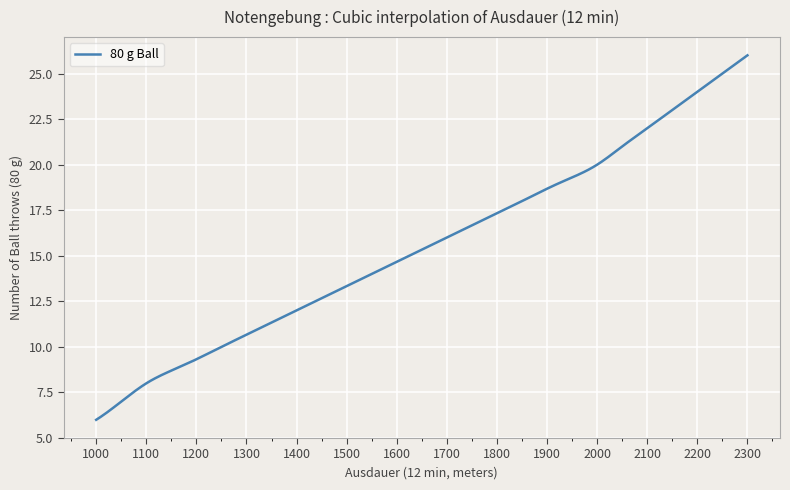

What is the difference between the maximum and minimum values?

20.0